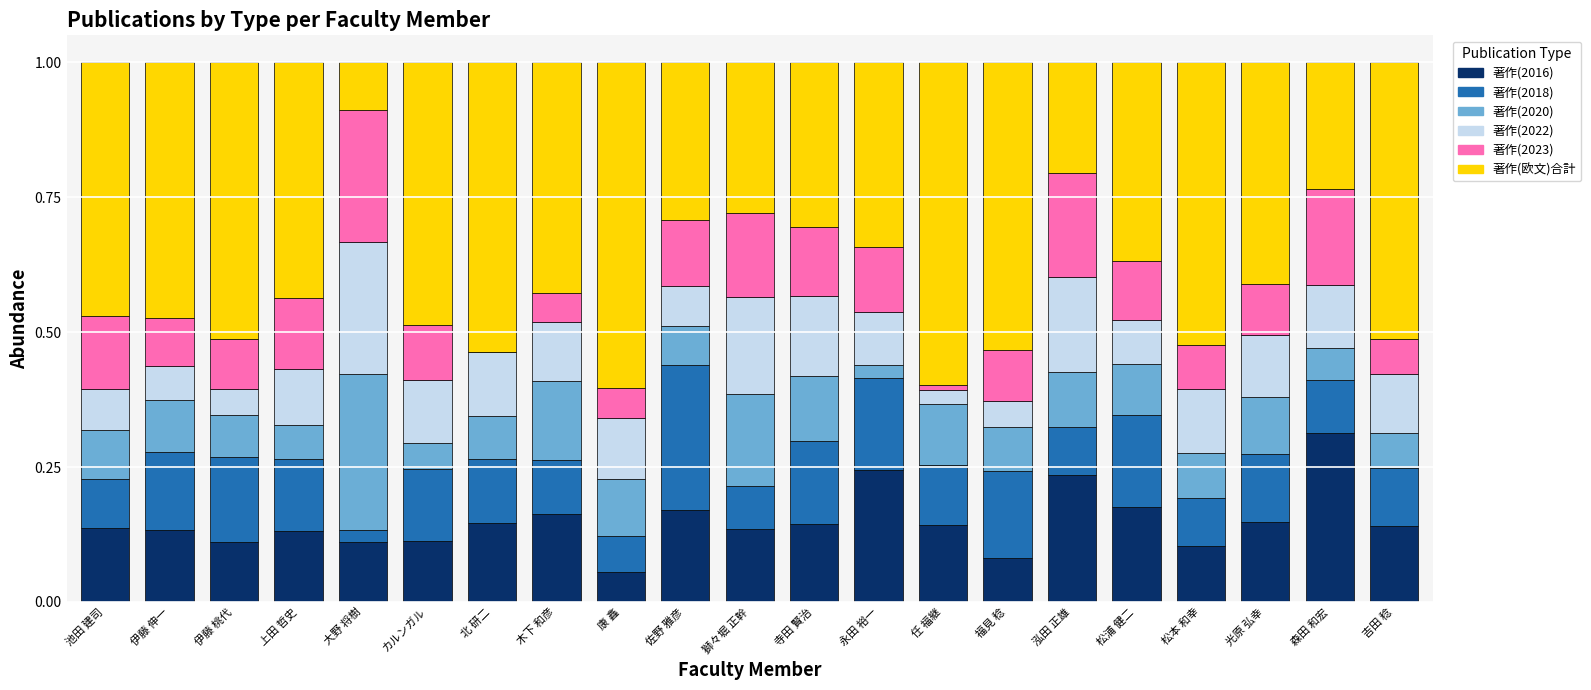

What is the total value across all series at 森田 和宏?

1.0